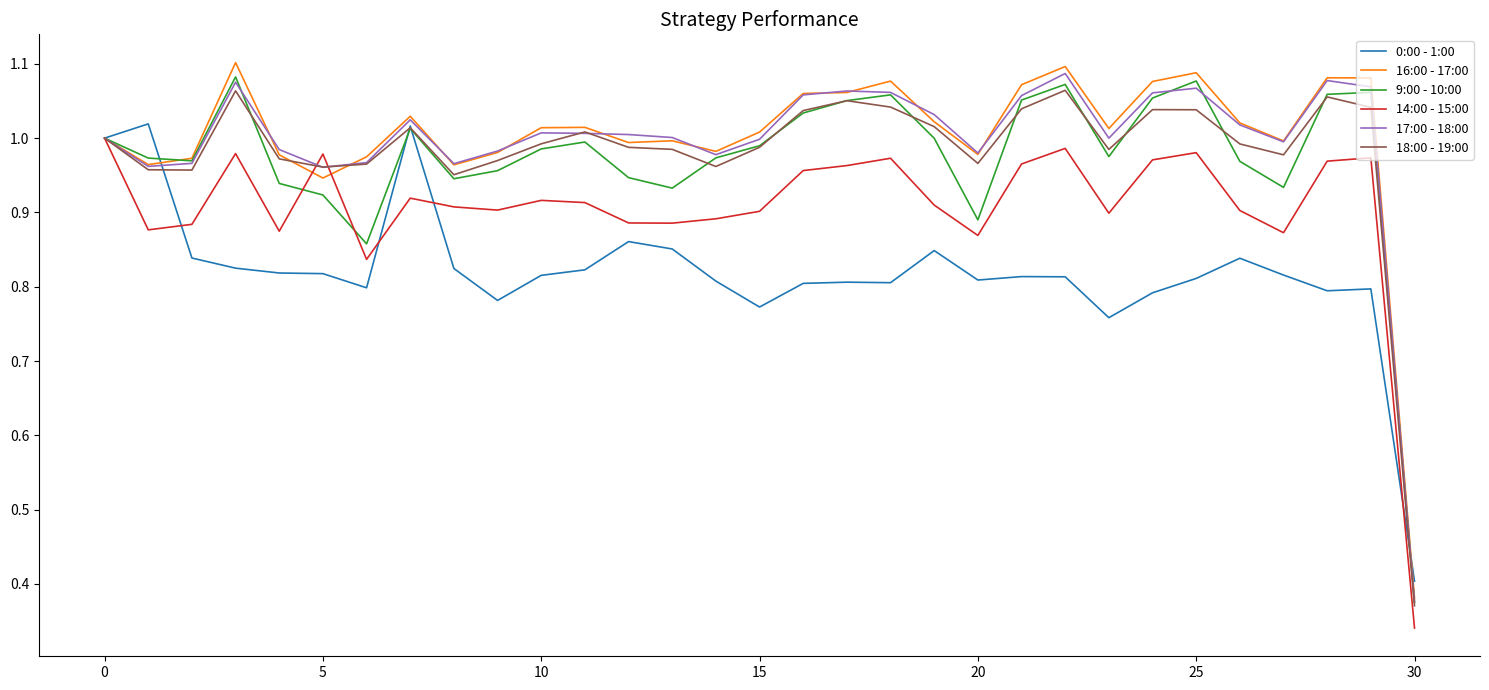

Which series has the widest spread of values?

16:00 - 17:00